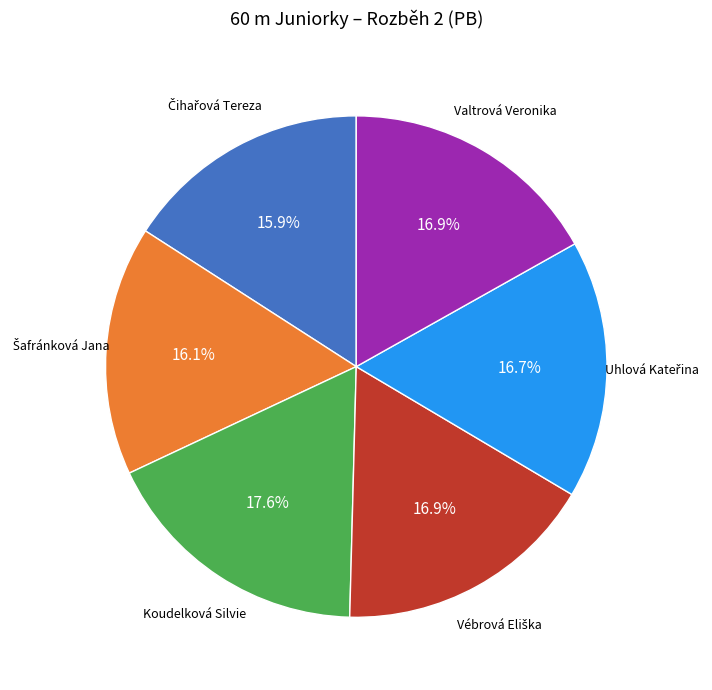

How many segments does this pie chart have?

6